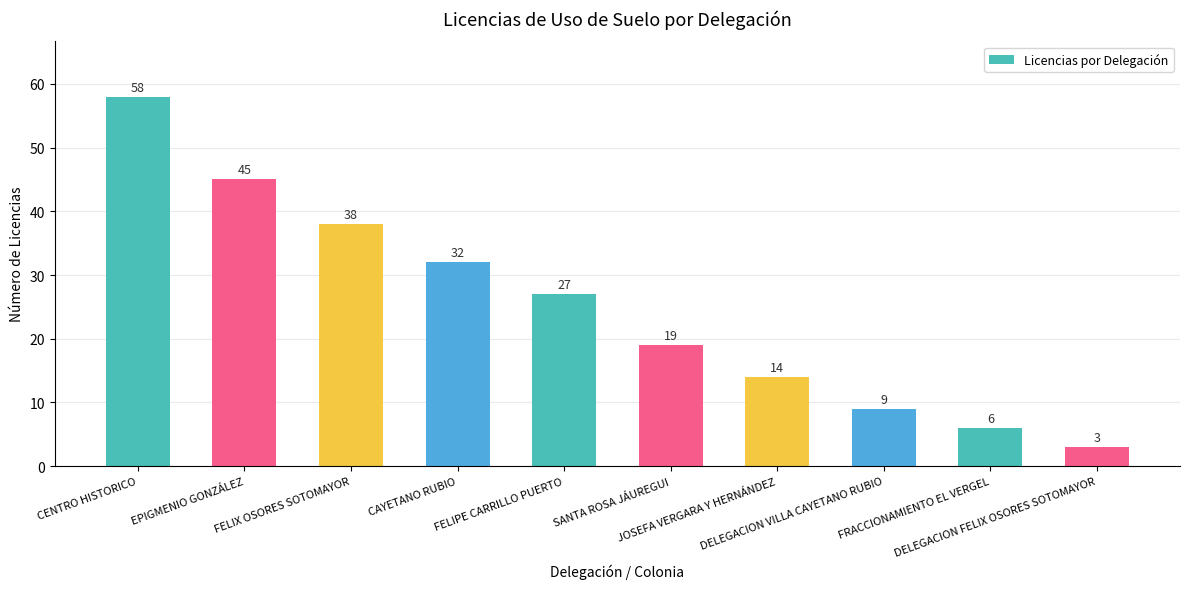

At which label is the value closest to 30?

CAYETANO RUBIO